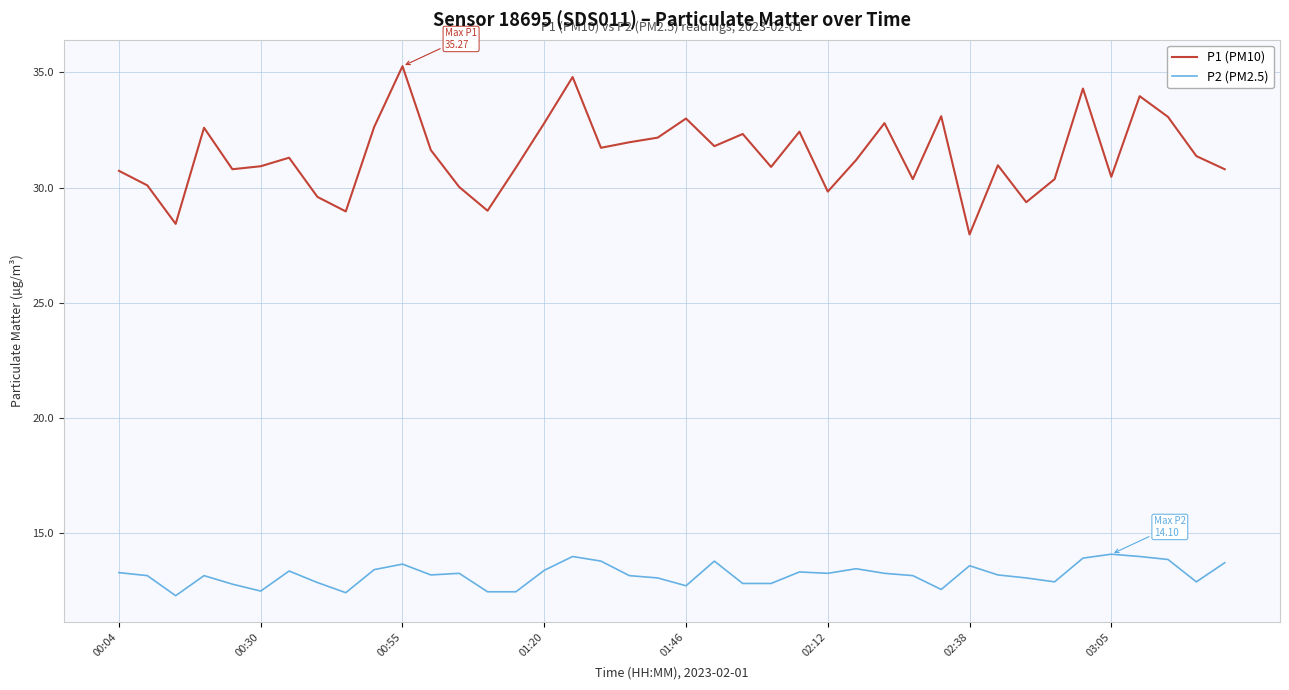

What is the maximum value shown in the chart?

35.3